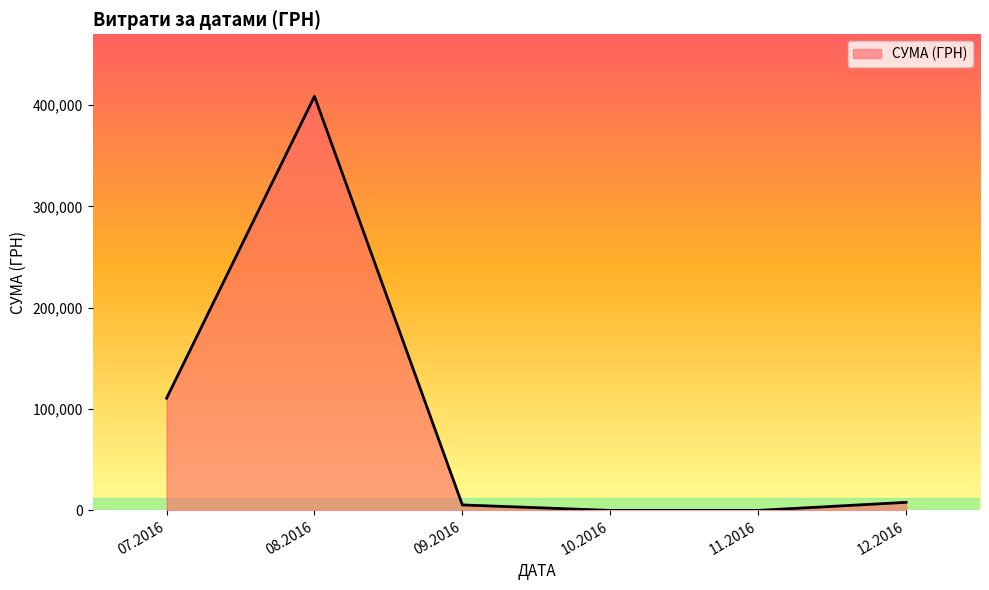

How many distinct data groups are displayed?

1